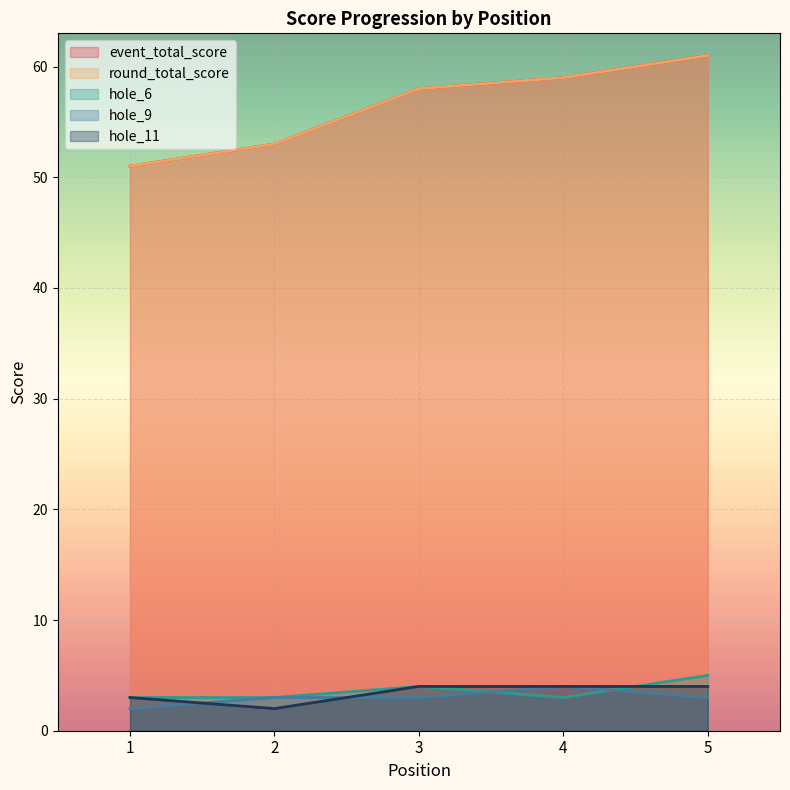

Is the value of event_total_score at 2 greater than the value of hole_11 at 3?

Yes